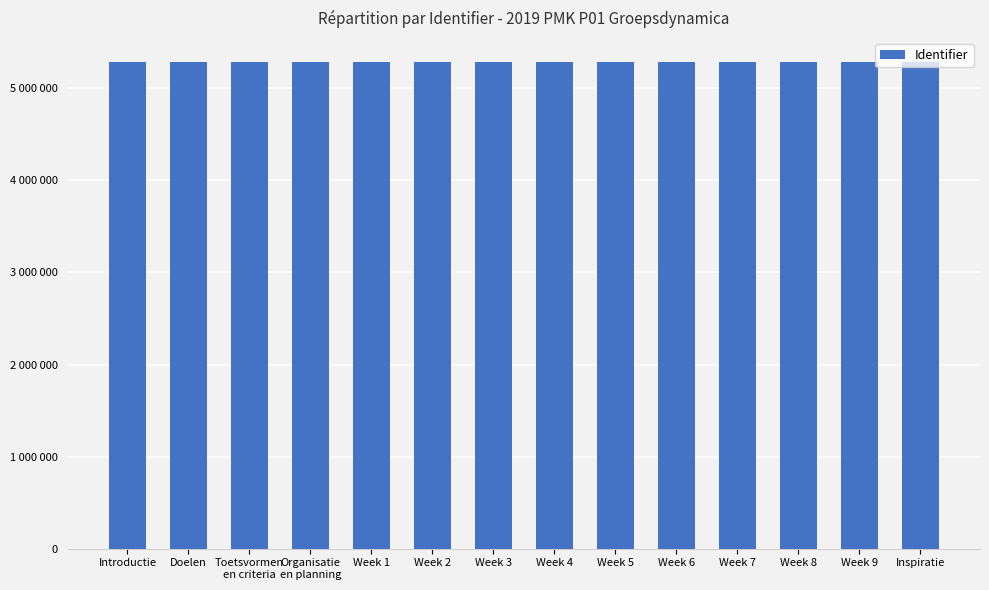

Are the bars horizontal?

No